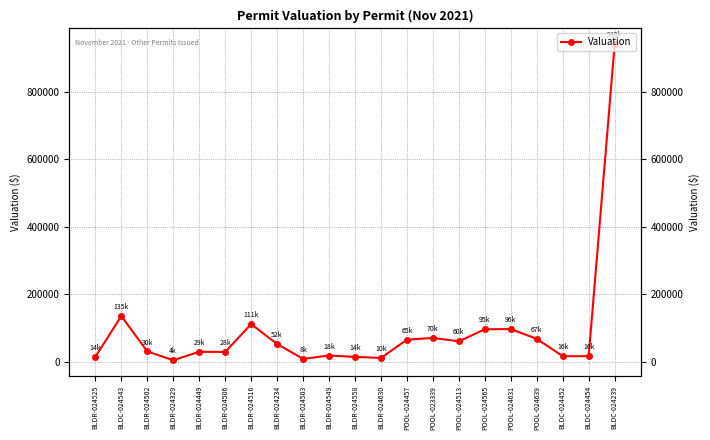

Rank the categories by value from highest to lowest.

BLDC-024239, BLDC-024543, BLDR-024516, POOL-024631, POOL-024565, POOL-023339, POOL-024639, POOL-024457, POOL-024513, BLDR-024234, BLDR-024502, BLDR-024449, BLDR-024506, BLDR-024549, BLDC-024452, BLDC-024454, BLDR-024558, BLDR-024525, BLDR-024630, BLDR-024503, BLDR-024329